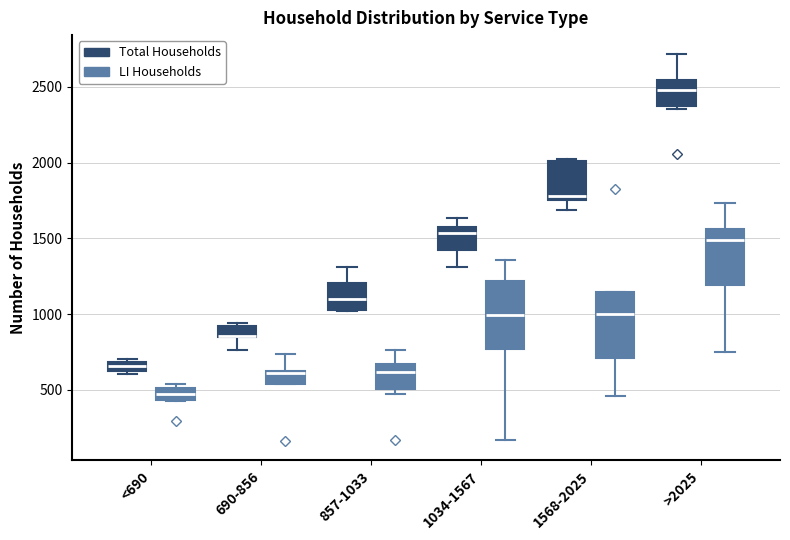

Where is the upper edge of the box for 1034-1567 (LI Households) on the y-axis? The values are not printed on the chart, so give them approximately, as read against the axis.

1200